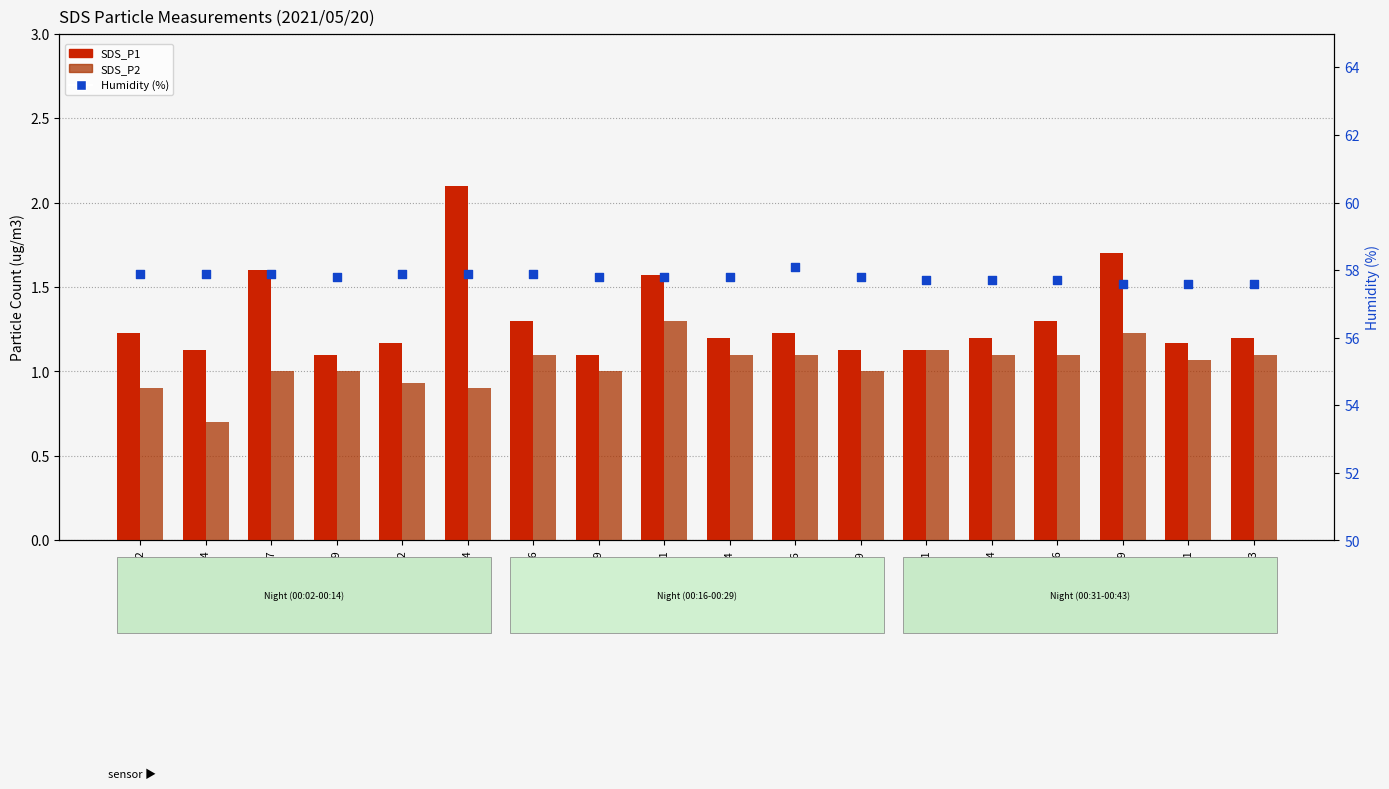

At how many categories does at least one series exceed 56?

18